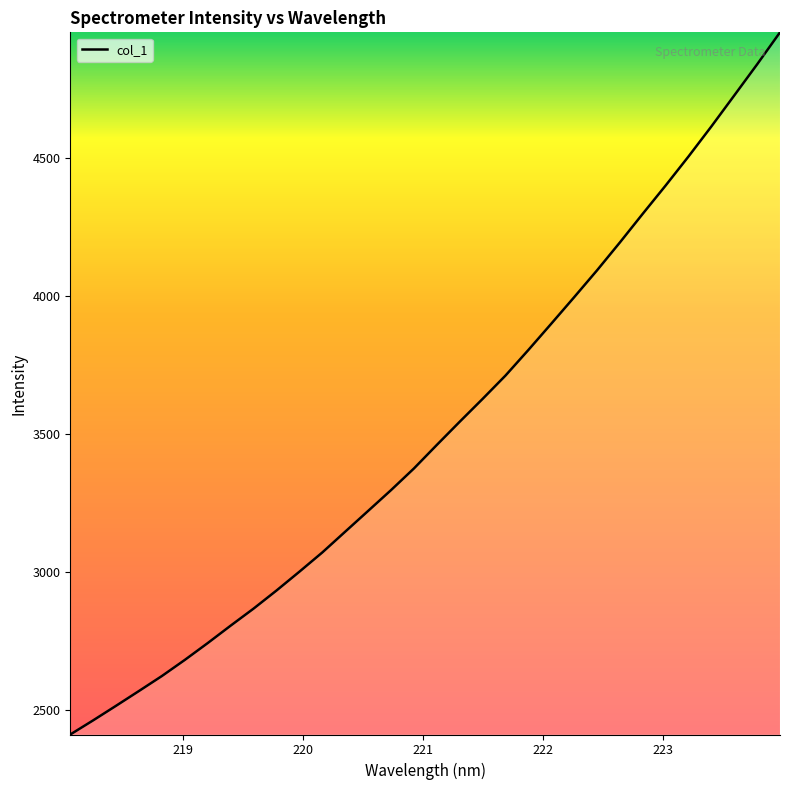

What is the difference between the maximum and minimum values?

2545.3